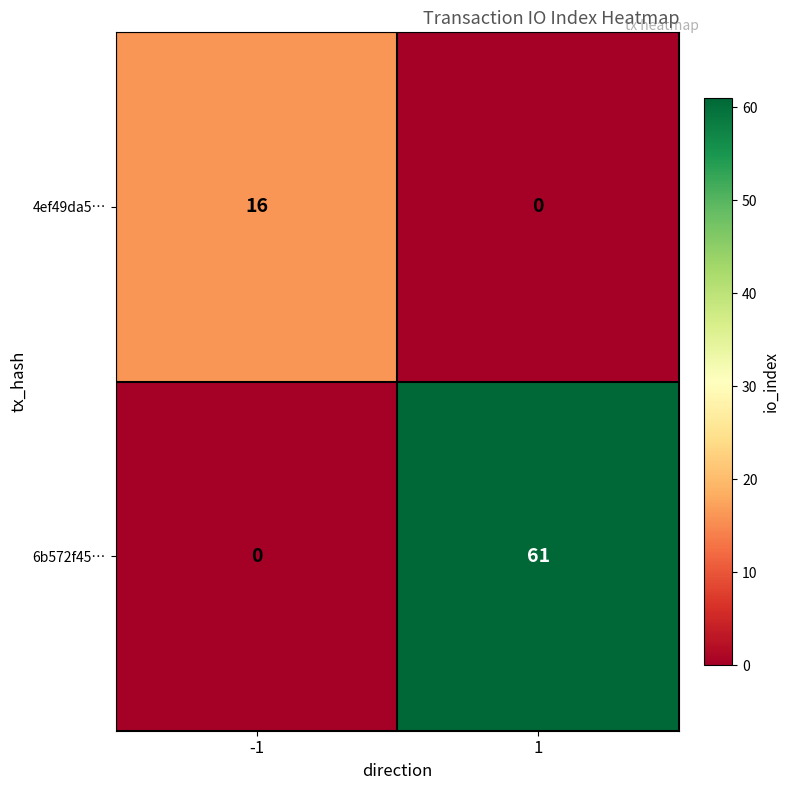

How many positive values does the 4ef49da5… series have?

1